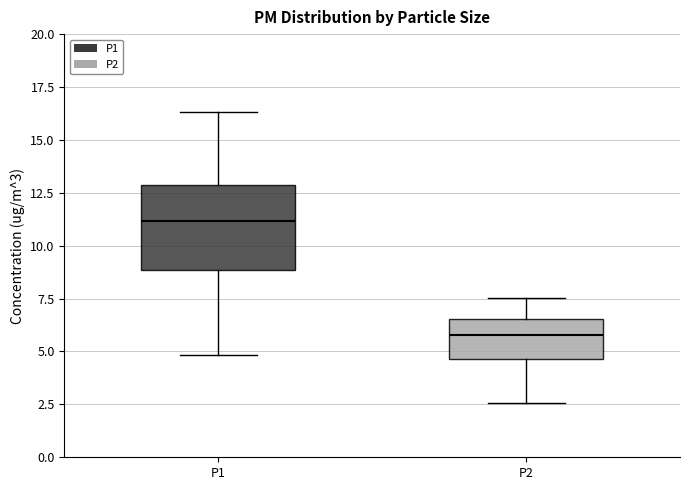

Reading left to right, transcribe this box plot: for each box, give where its median line is, the range the box spans, and where its two whiskers end, as read against the y-axis. The values are not printed on the chart, so give them approximately, as read against the axis.

P1: median 11.0, box 9.0 to 13.0, whiskers 5.0 to 16.5
P2: median 6.0, box 4.5 to 6.5, whiskers 2.5 to 7.5